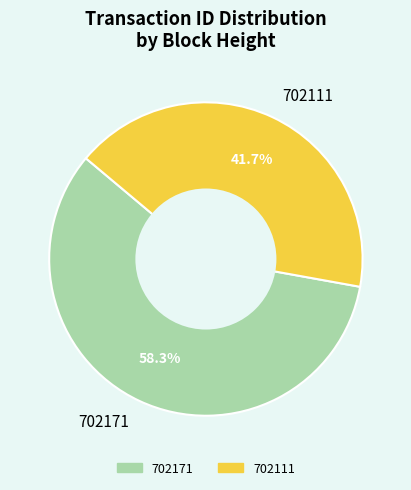

What percentage is the 702111 slice, to the nearest percent?

42%